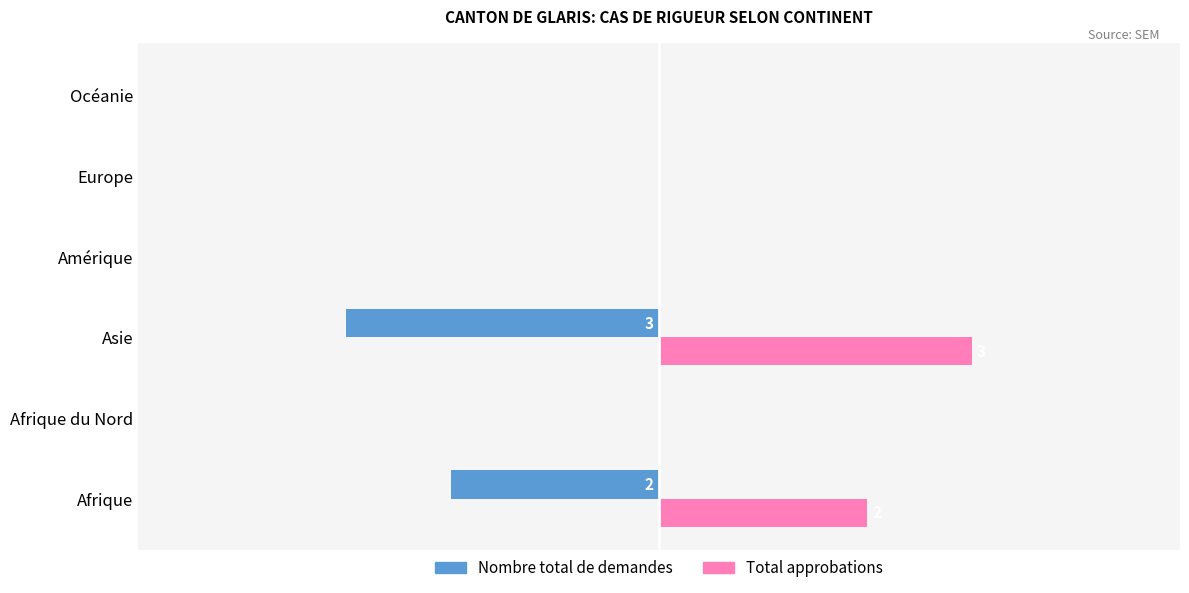

Which series has the widest spread of values?

Nombre total de demandes